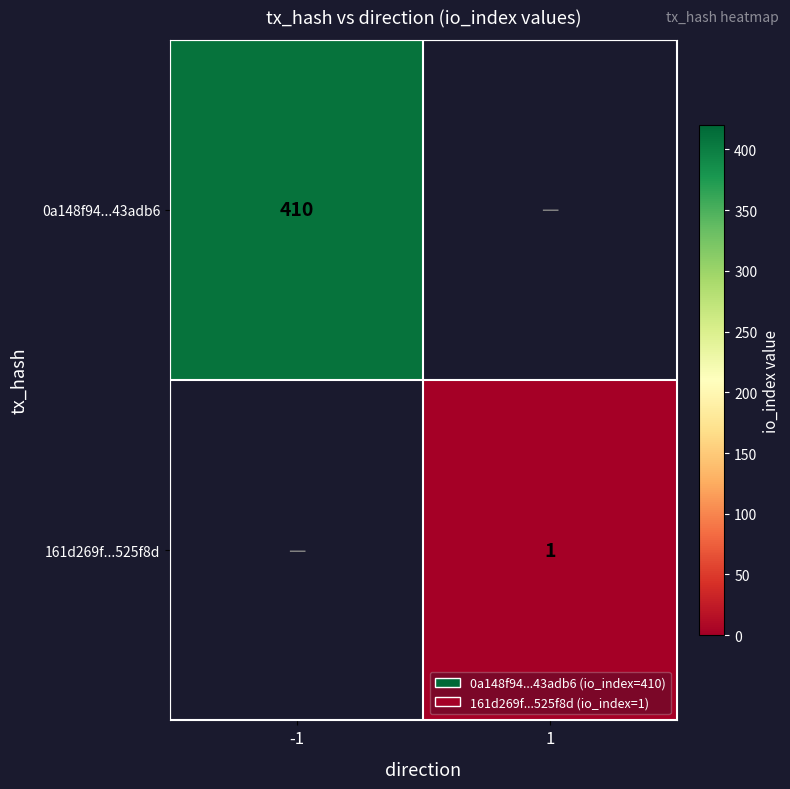

The value of 0a148f94...43adb6 at -1 is 260. True or false?

False